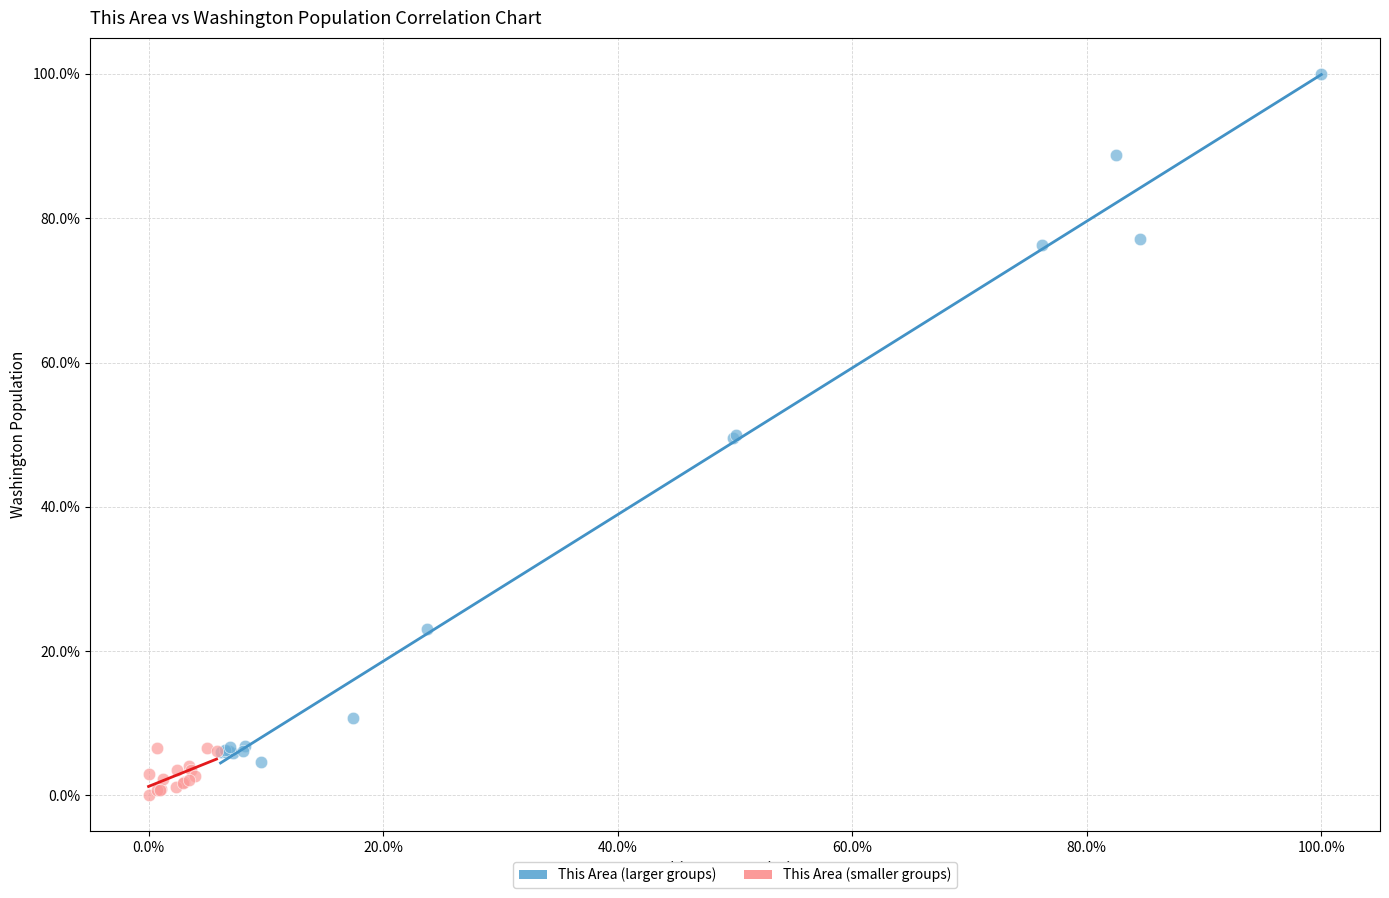

Which series has the largest Y range (max minus min)?

This Area (larger groups)